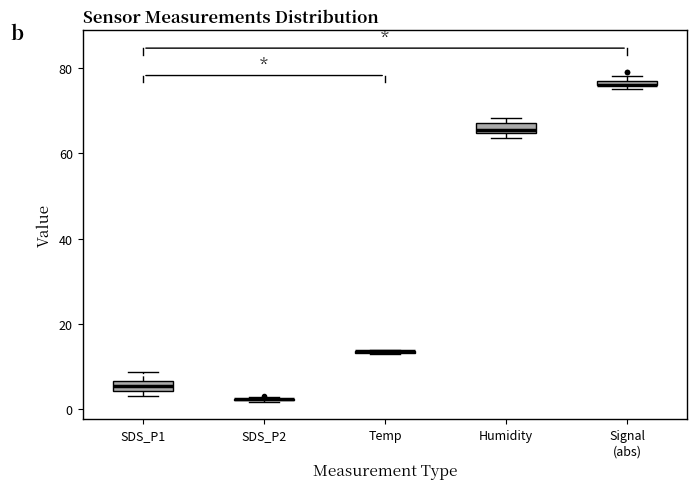

Where does the upper whisker of the box for SDS_P1 end on the y-axis? The values are not printed on the chart, so give them approximately, as read against the axis.

8